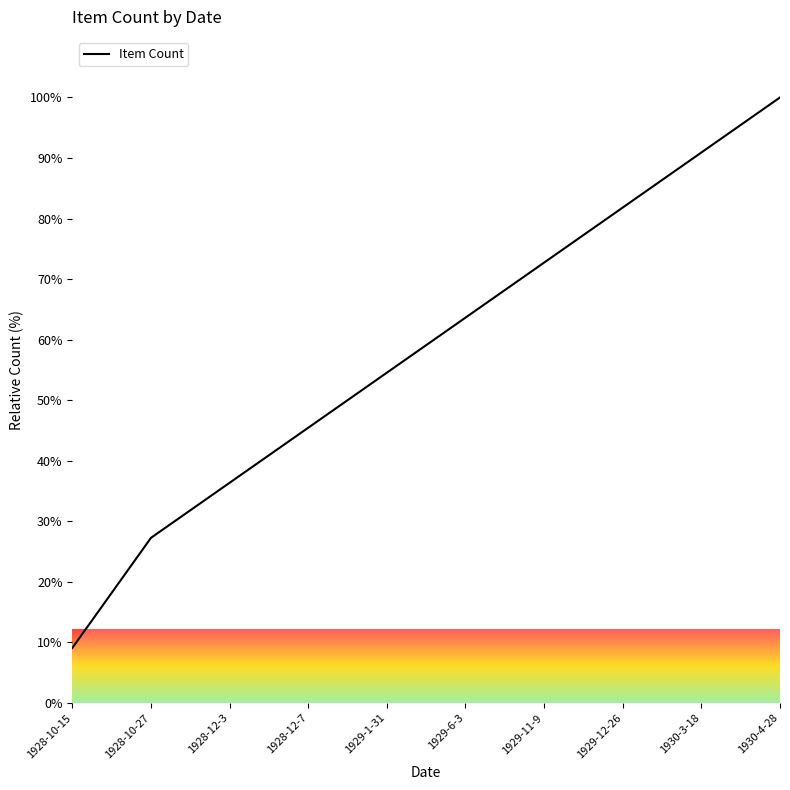

True or false: the data shows 12.2 at 1928-10-27.

False